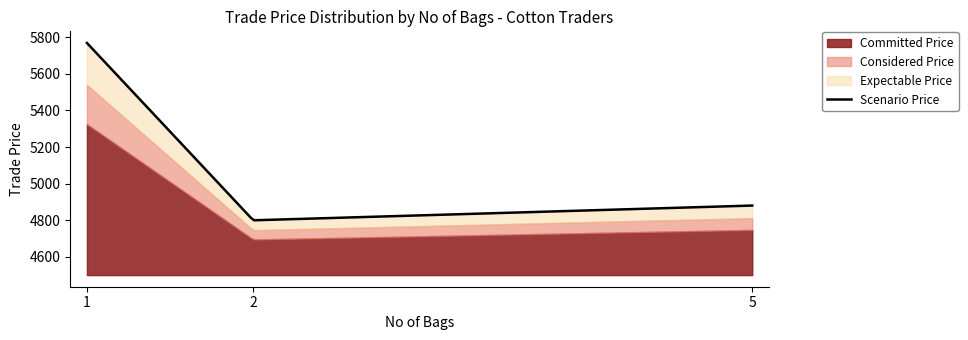

Approximately how many times larger is the value at 1 compared to 5?

1.2